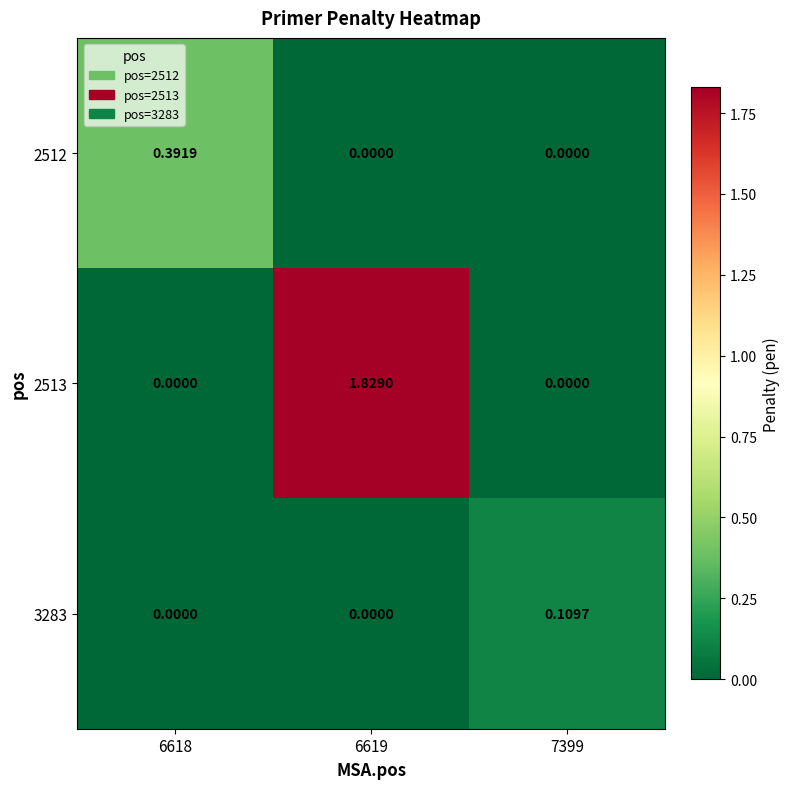

Which label corresponds to the largest value in the chart?

6619